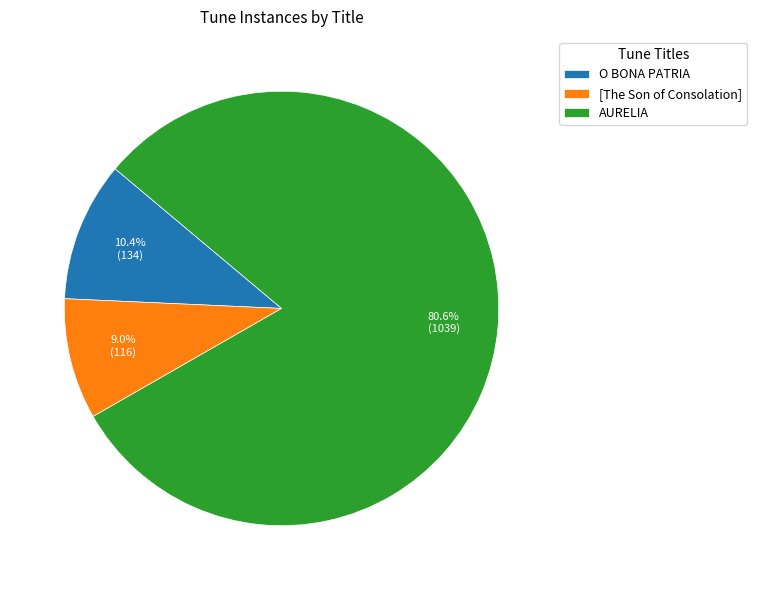

How many slices are in this pie chart?

3